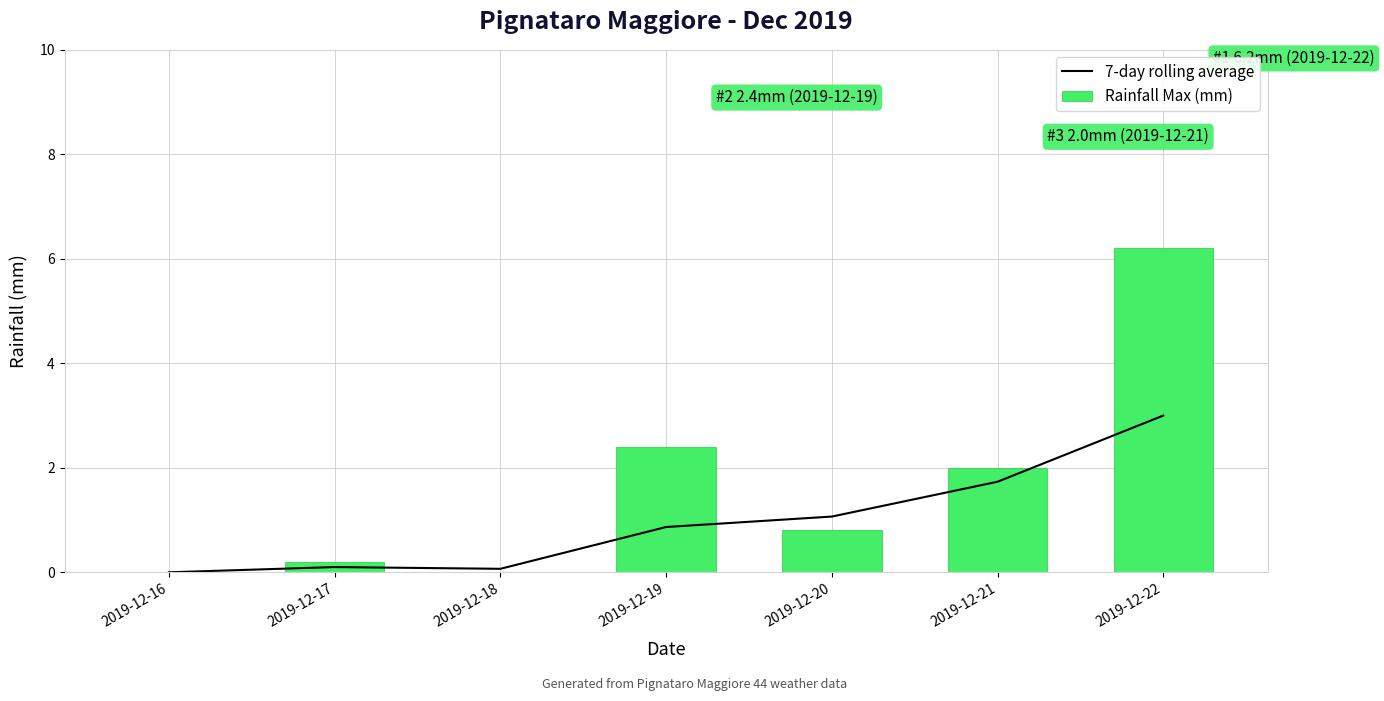

At which label is 7-day rolling average closest to 1?

2019-12-20